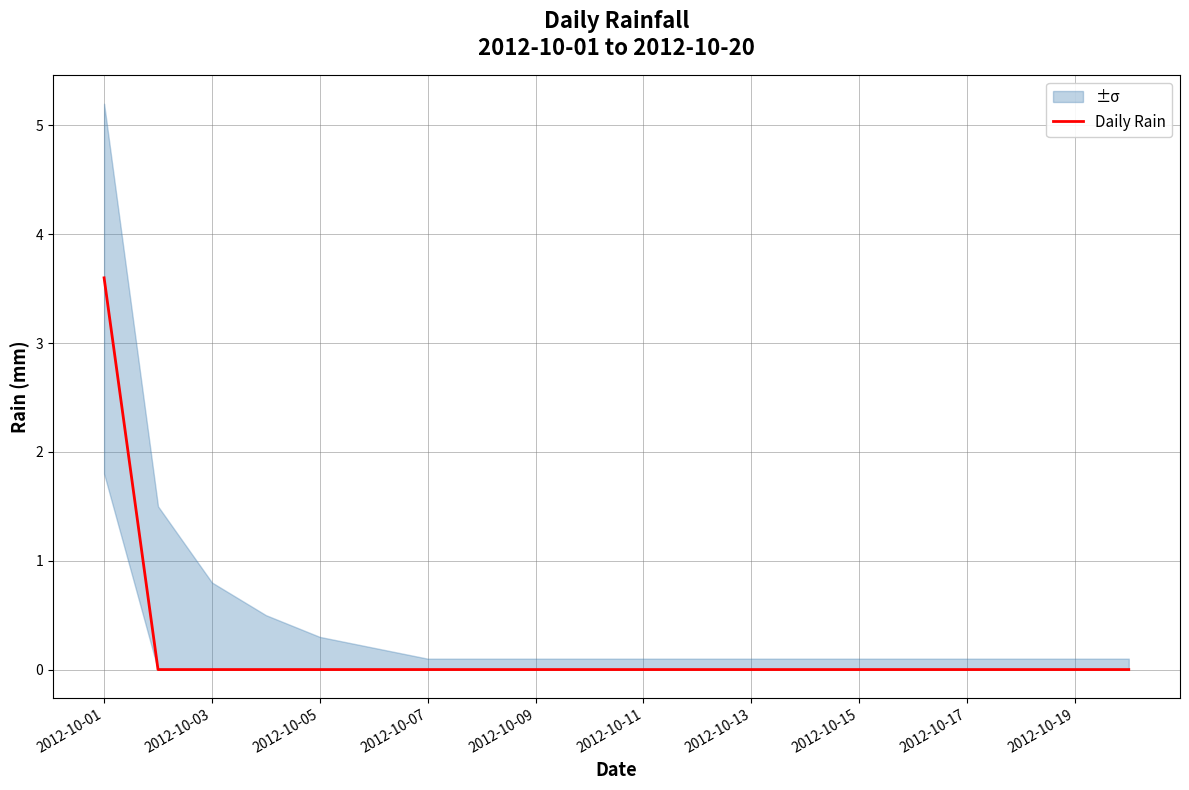

How many positive values are there?

1